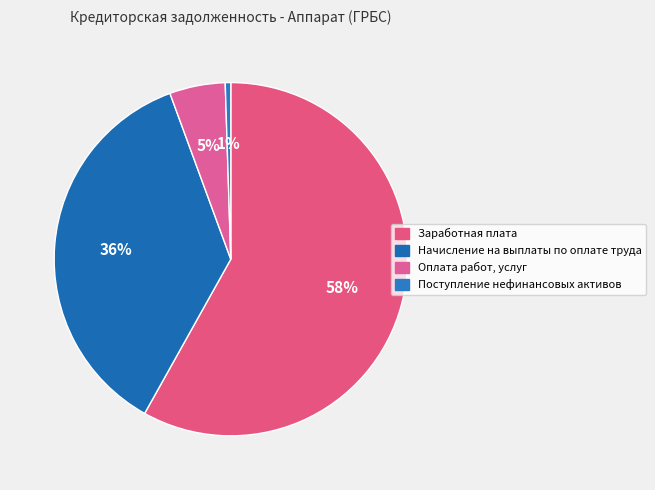

The Начисление на выплаты по оплате труда slice represents 36% of the pie. True or false?

True